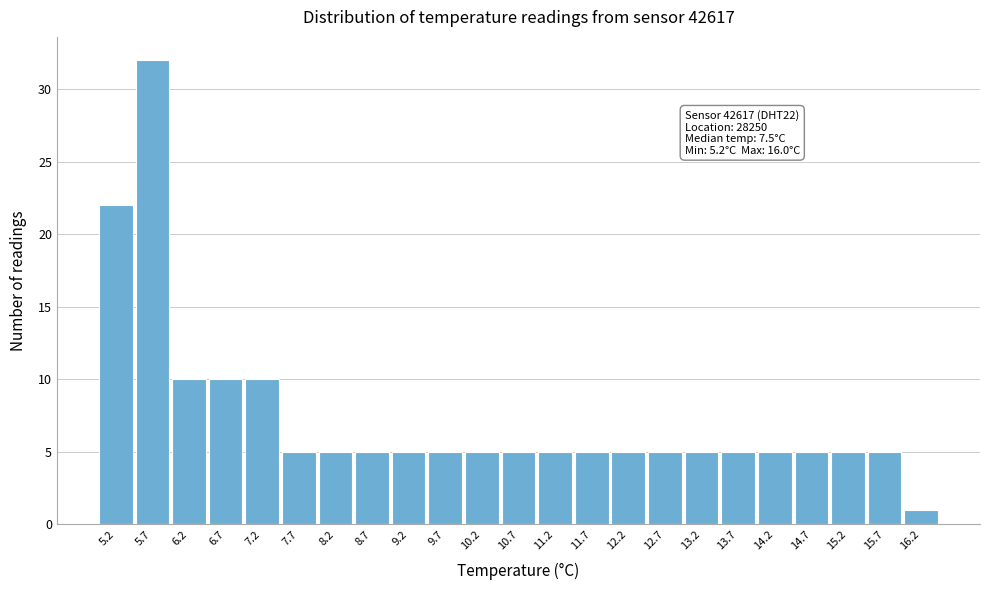

Over which range of the x-axis is the bar tallest?

5.45 to 5.95